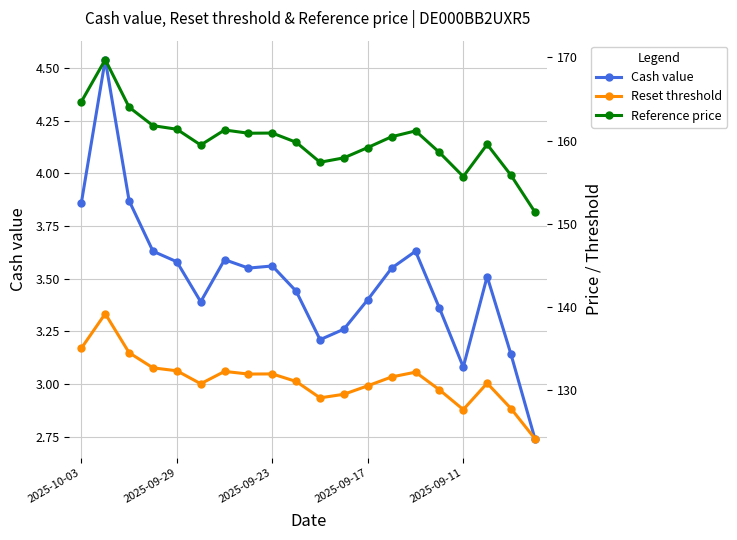

True or false: Cash value has more than 0 interior local peaks.

True